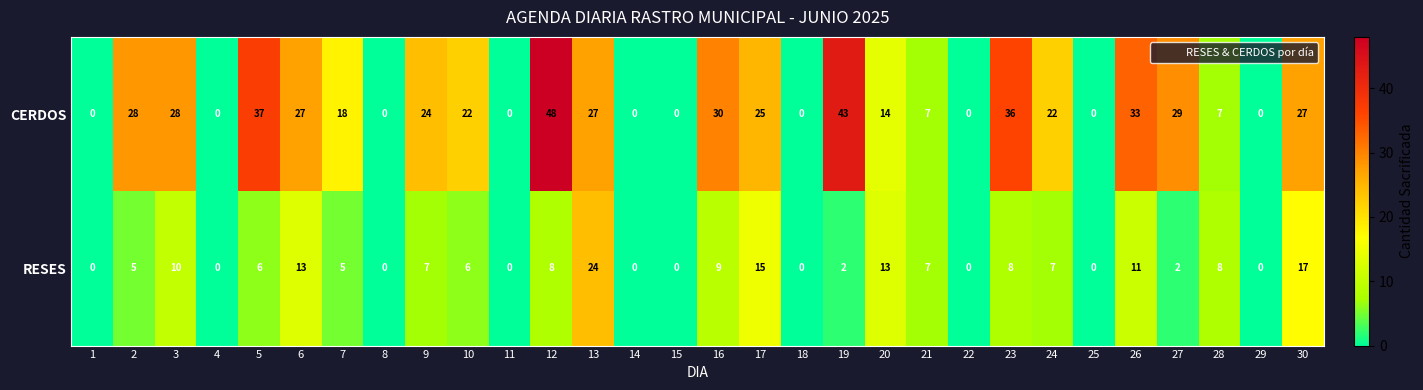

List the series in order of their peak value, highest first.

CERDOS, RESES